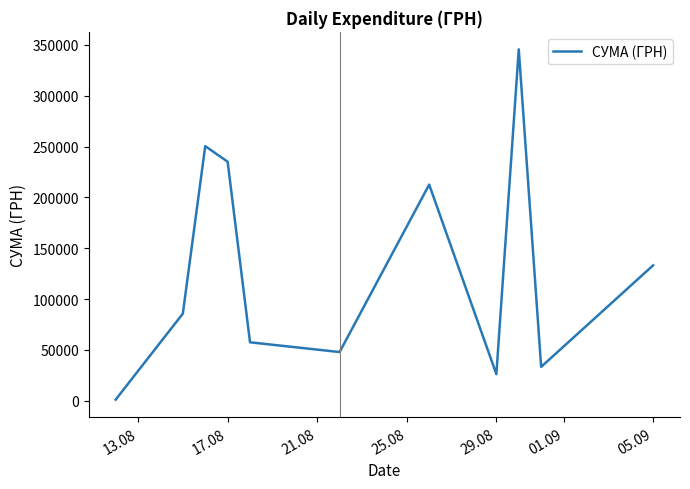

What is the maximum value shown in the chart?

345687.3